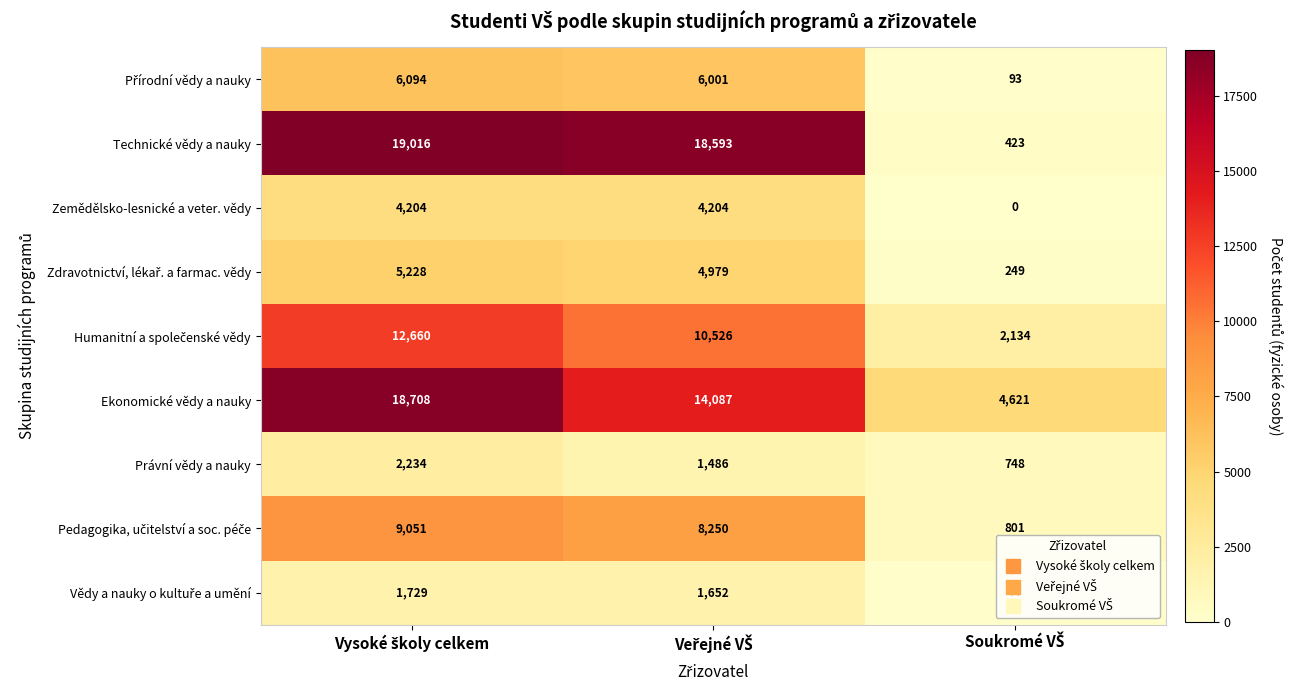

Count the number of categories in the chart.

3